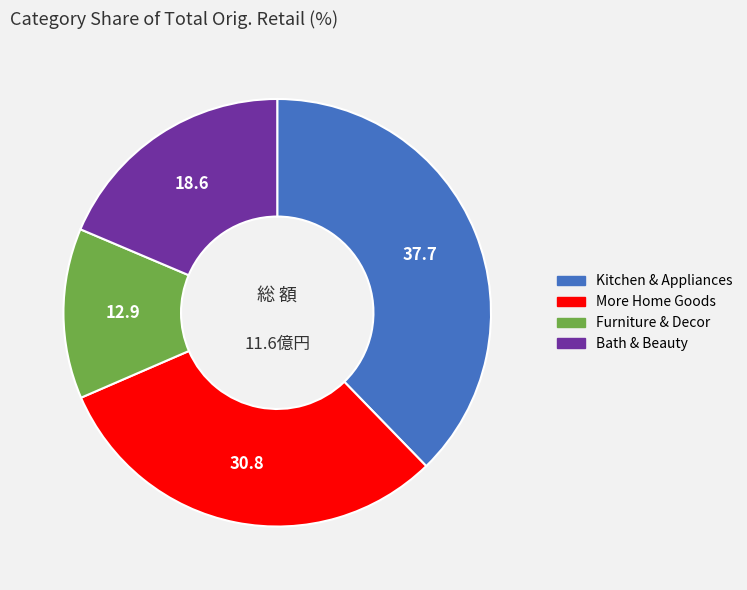

Does any single category account for the majority?

No